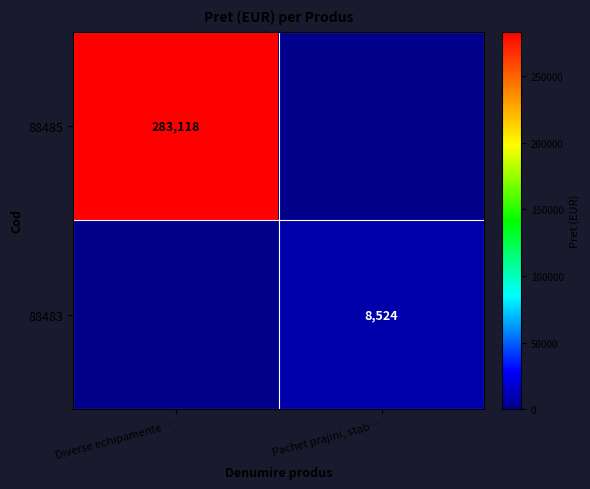

Is it true that 88483 equals 4378 at Pachet prajini, stab…?

False